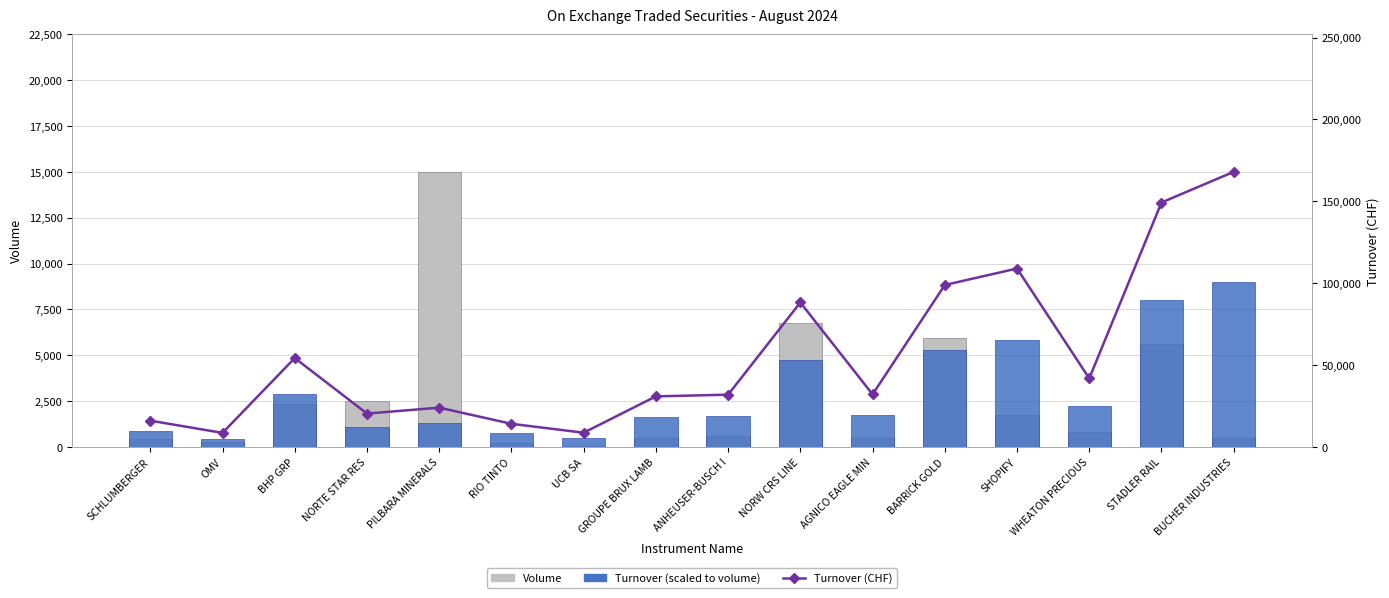

What is the spread (max minus min) of values at ANHEUSER-BUSCH I?

31360.3